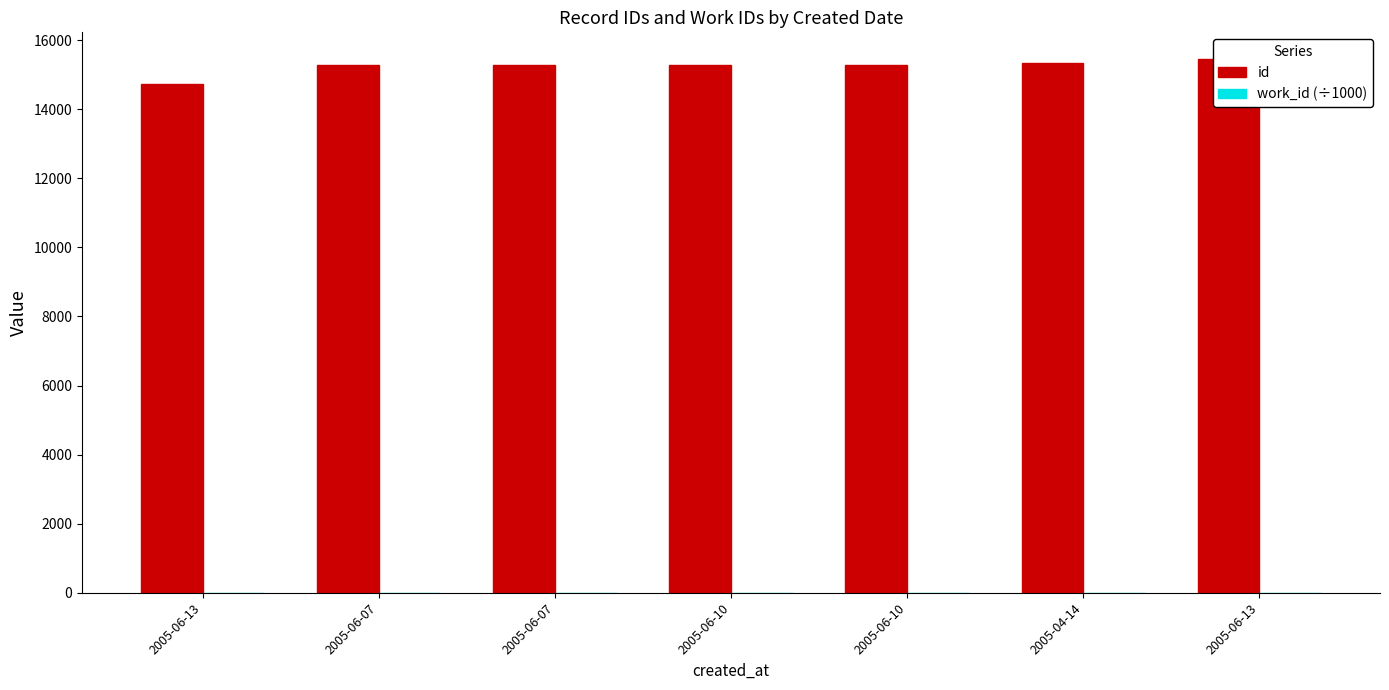

What is the difference between the highest and lowest values at 2005-06-13?

14712.5